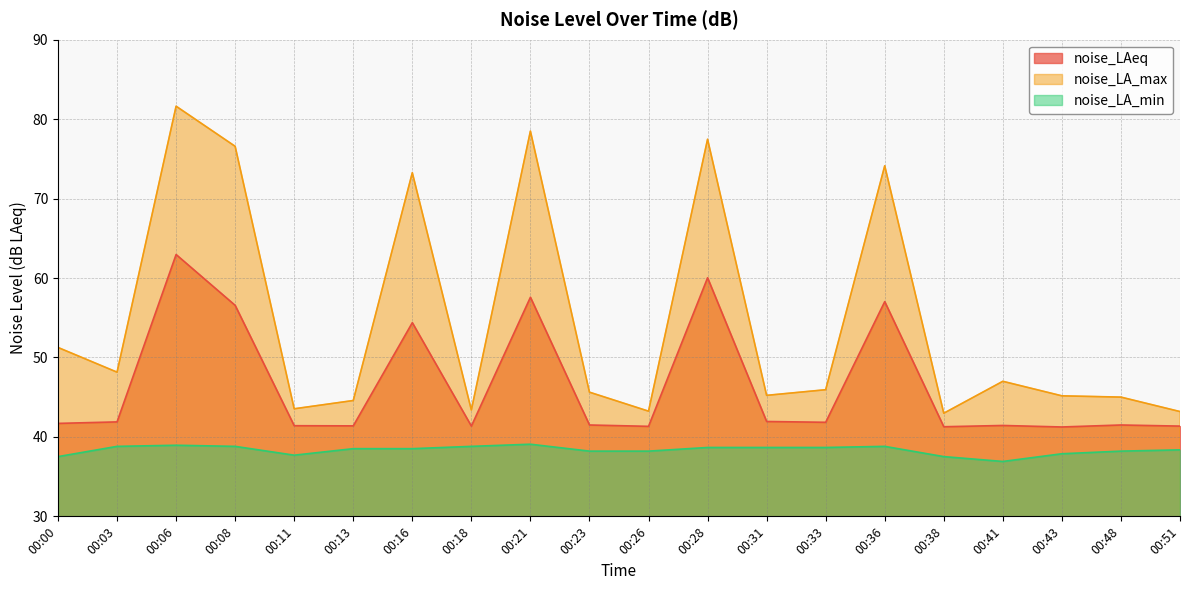

How many interior local valleys does the noise_LA_max series have?

6